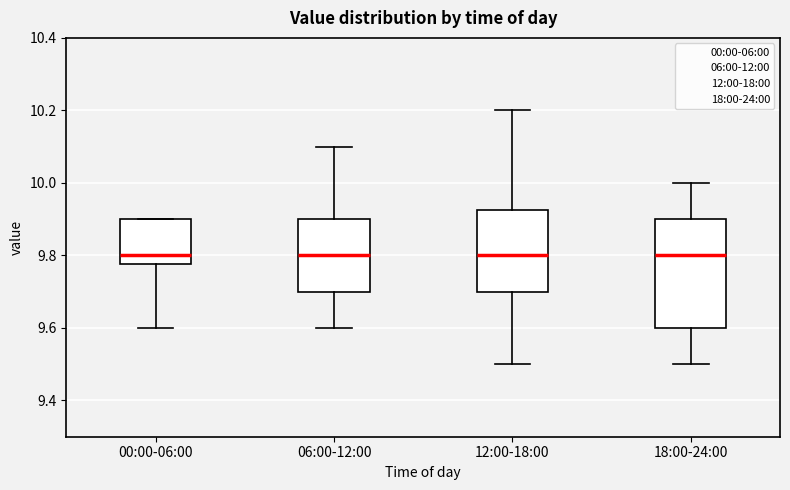

Reading left to right, transcribe this box plot: for each box, give where its median line is, the range the box spans, and where its two whiskers end, as read against the y-axis. The values are not printed on the chart, so give them approximately, as read against the axis.

00:00-06:00: median 9.80, box 9.78 to 9.90, whiskers 9.60 to 9.90
06:00-12:00: median 9.80, box 9.70 to 9.90, whiskers 9.60 to 10.10
12:00-18:00: median 9.80, box 9.70 to 9.92, whiskers 9.50 to 10.20
18:00-24:00: median 9.80, box 9.60 to 9.90, whiskers 9.50 to 10.00